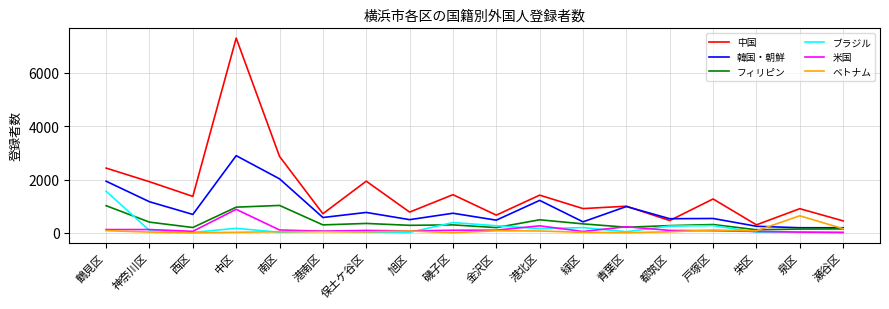

The value of 韓国・朝鮮 at 都筑区 is 534. True or false?

True